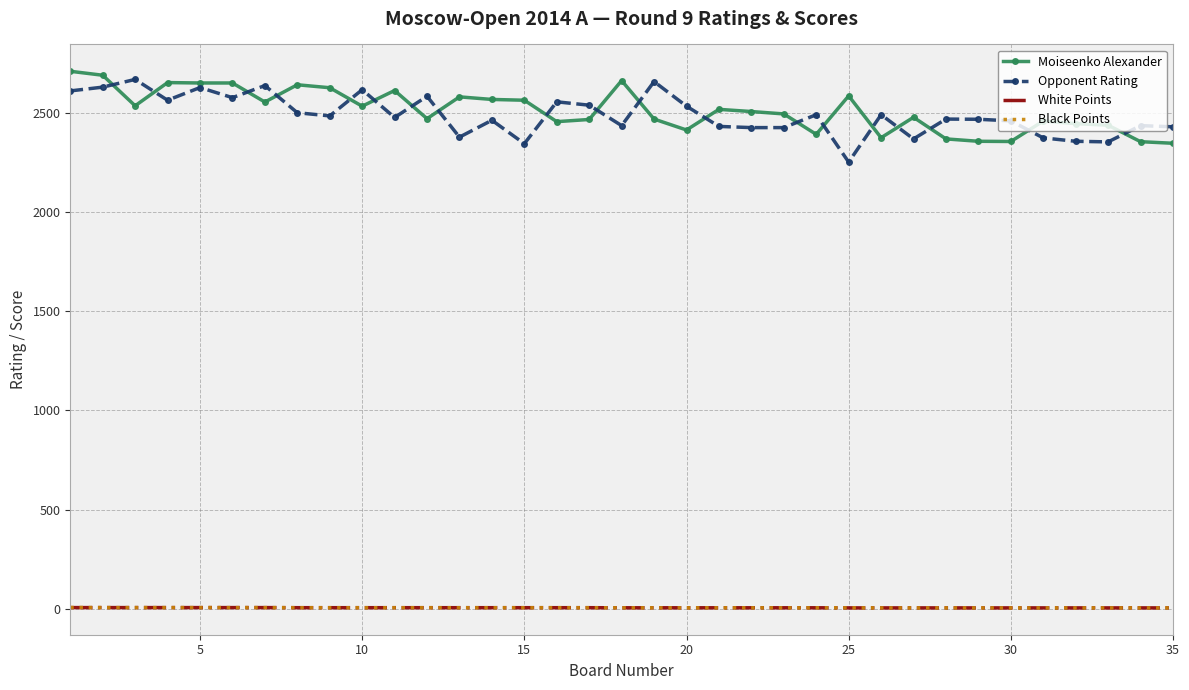

What are all the series names shown in the legend?

Moiseenko Alexander, Opponent Rating, White Points, Black Points